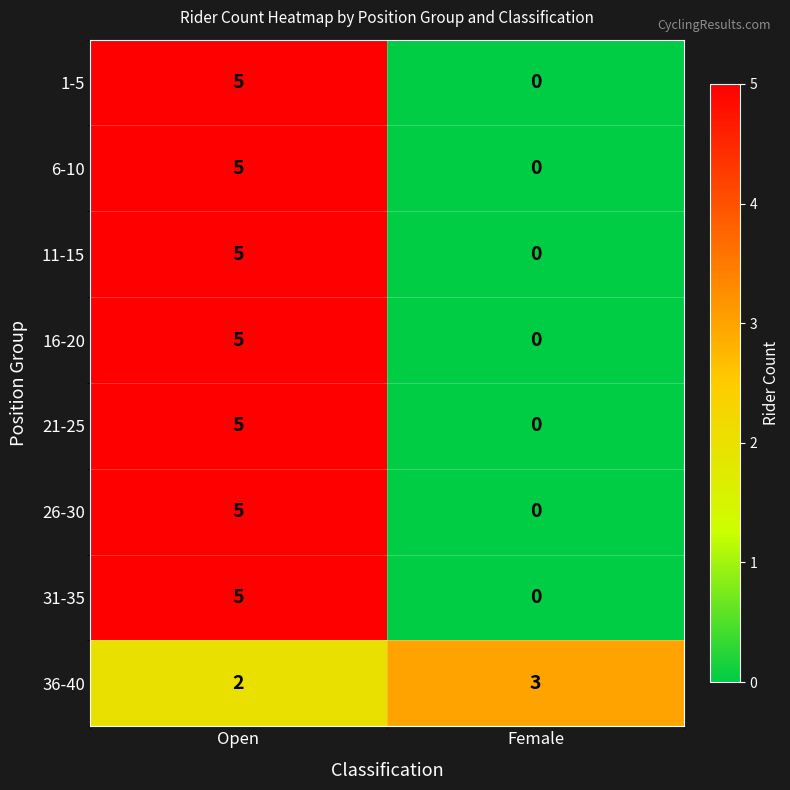

What is the difference between the highest and lowest values at Female?

3